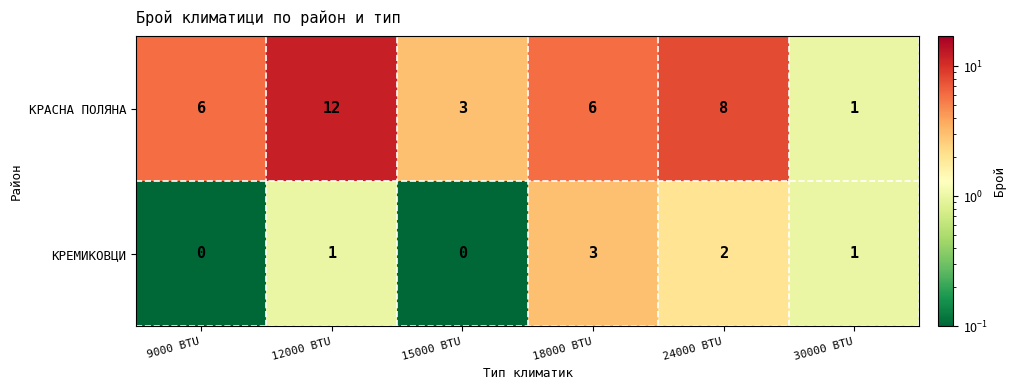

Which label corresponds to the largest value in the chart?

12000 BTU